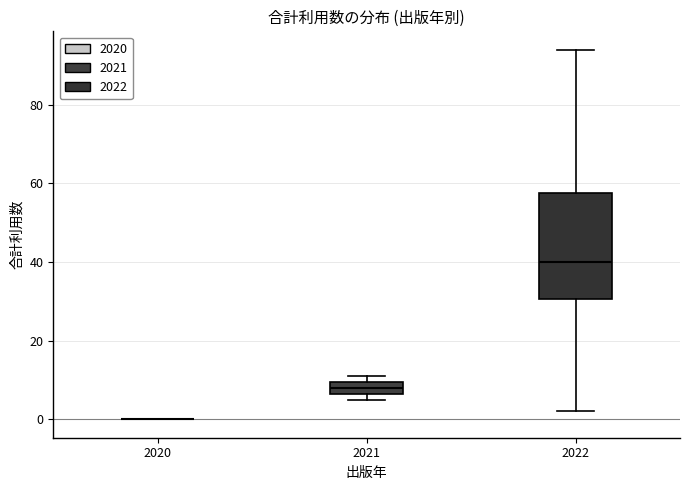

Which box is the tallest, from its lower edge to its upper edge?

2022